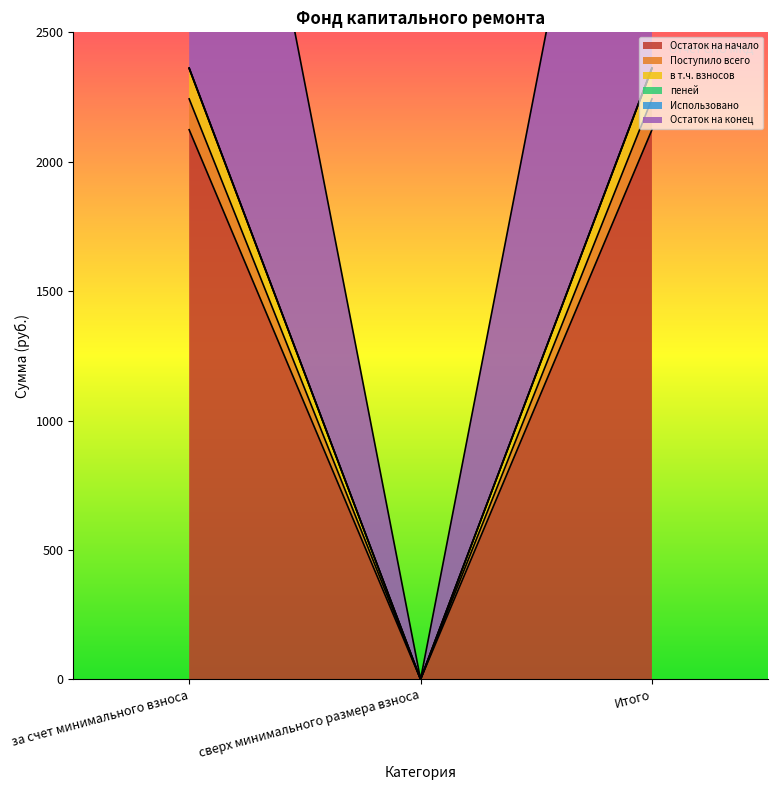

List the labels in order of в т.ч. взносов value, largest first.

за счет минимального взноса, Итого, сверх минимального размера взноса